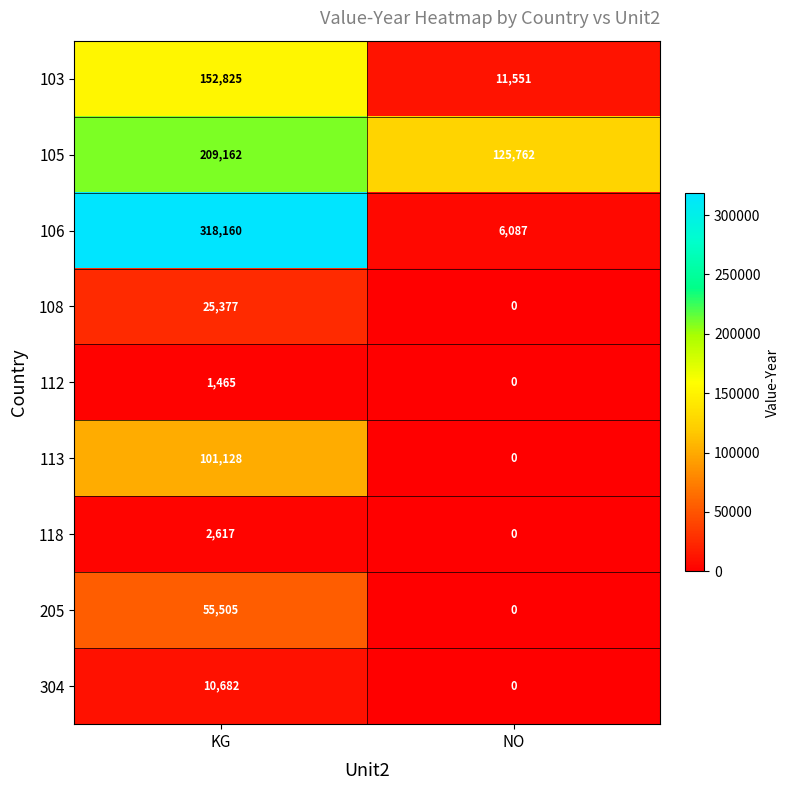

At which category is the sum across all series the highest?

KG